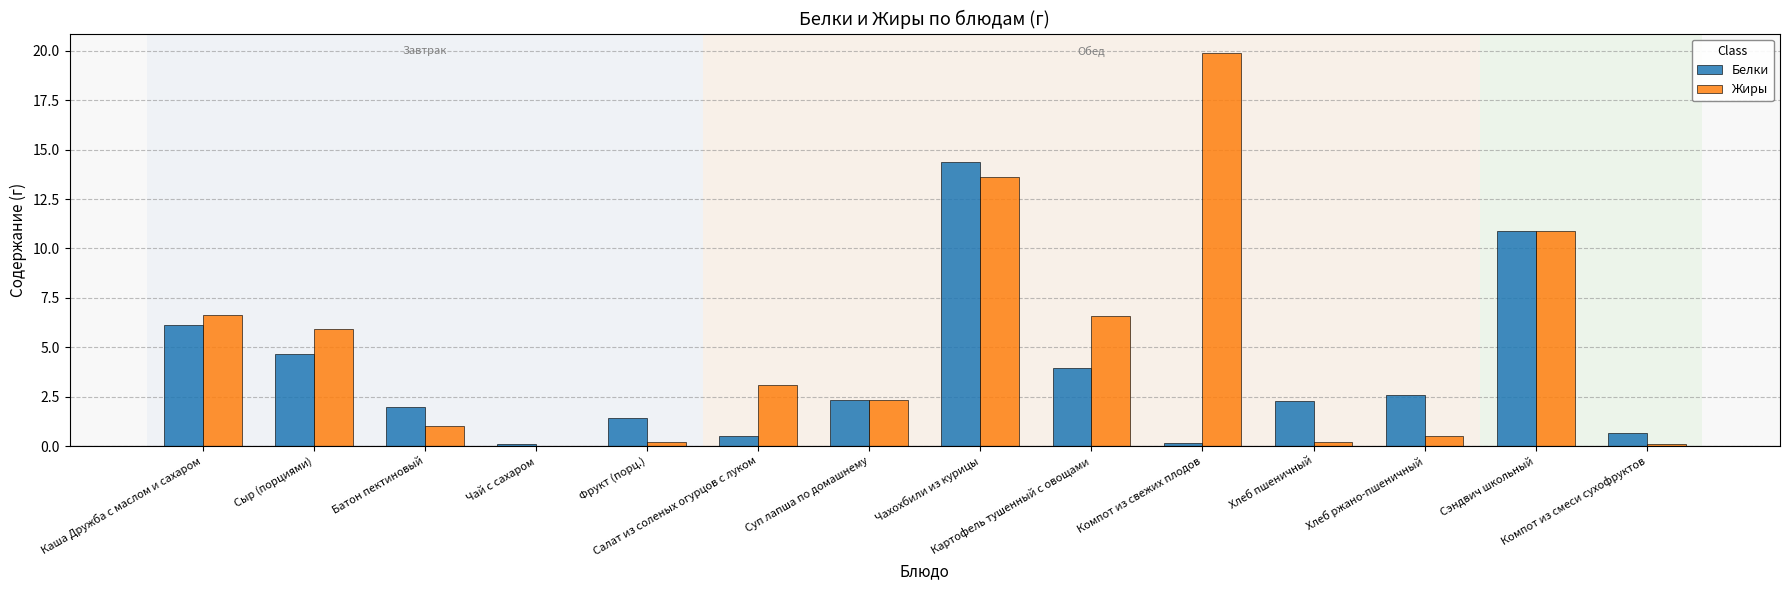

What is the highest value of the Жиры series?

19.9